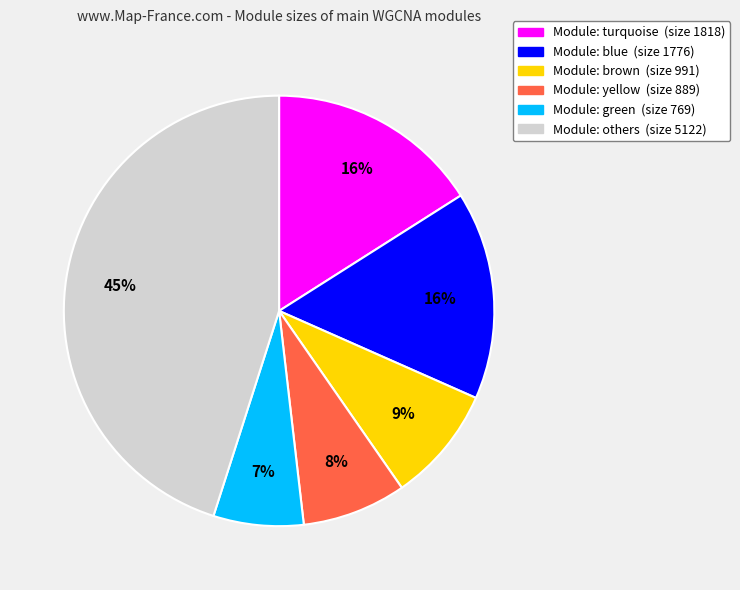

To the nearest percent, what portion does Module: green (size 769) represent?

7%